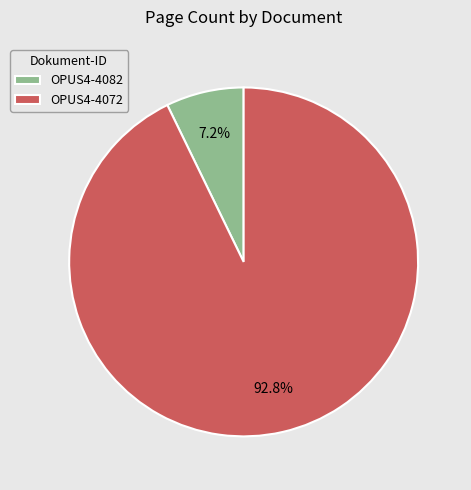

Does OPUS4-4072 account for over 50% of the chart?

Yes